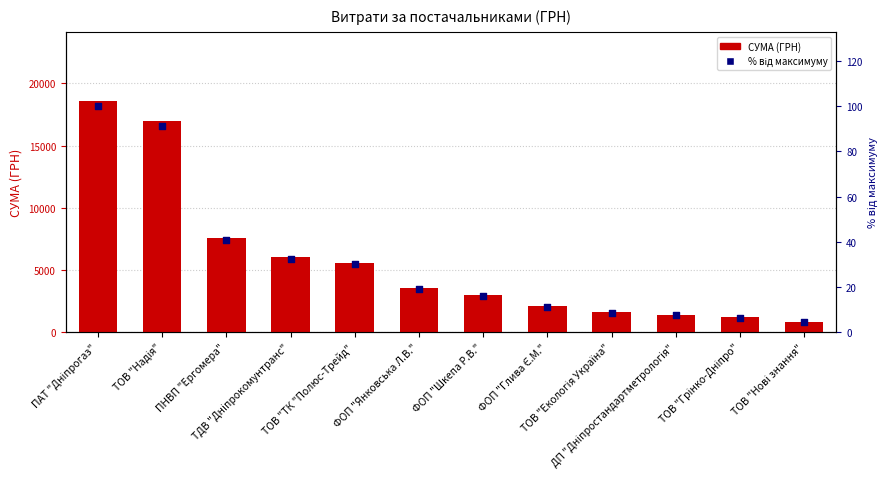

At which category is the sum across all series the highest?

ПАТ "Дніпрогаз"